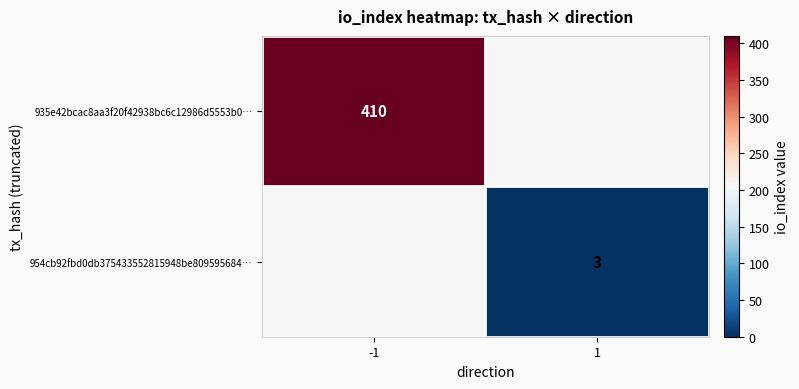

True or false: 954cb92fbd0db375433552815948be809595684… has a value of 4 at 1.

False